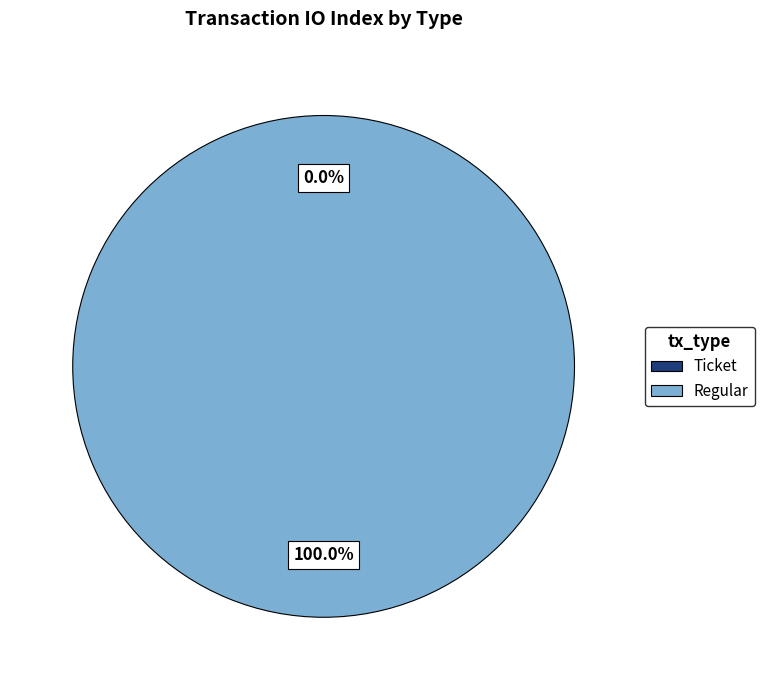

To the nearest percent, what is the difference between the largest and smallest slice percentages?

100%